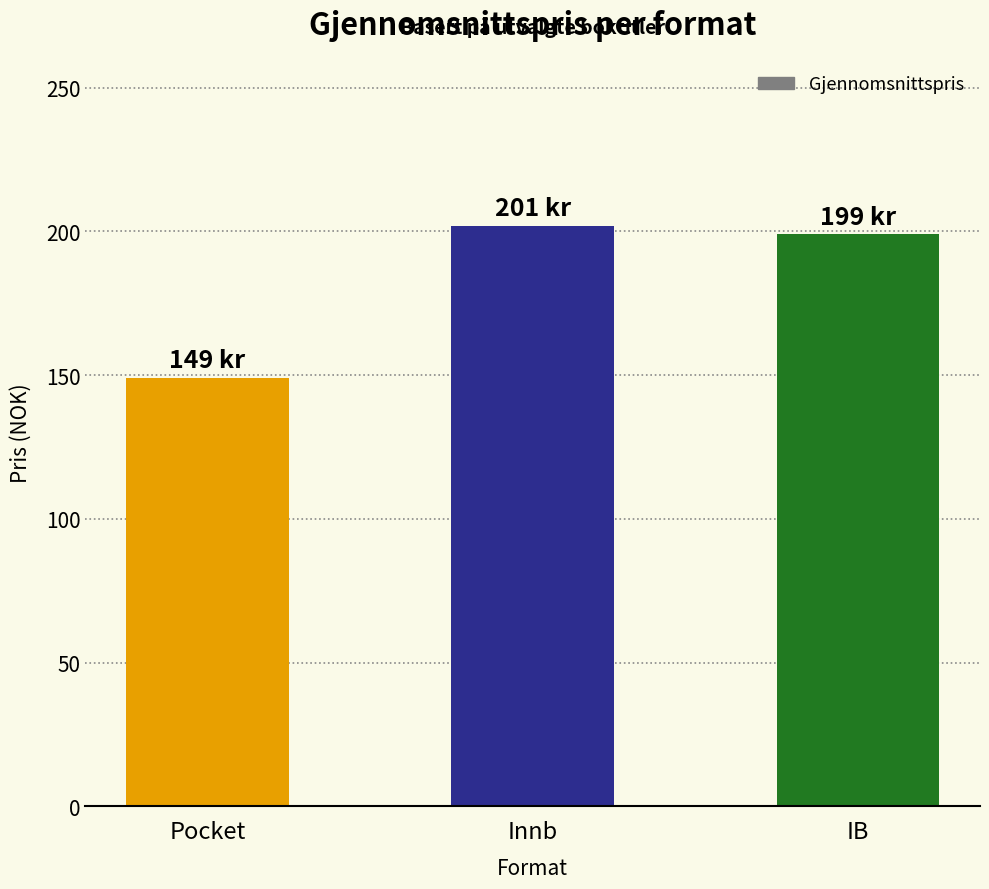

What is the change in value from Pocket to Innb?

+52.9